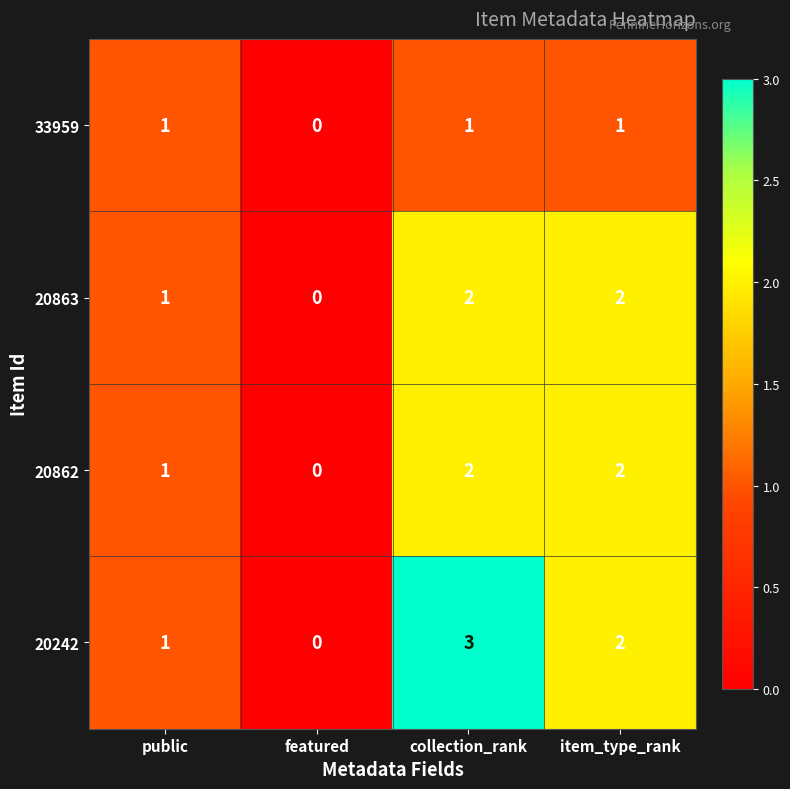

Which series changed the most between featured and collection_rank?

20242